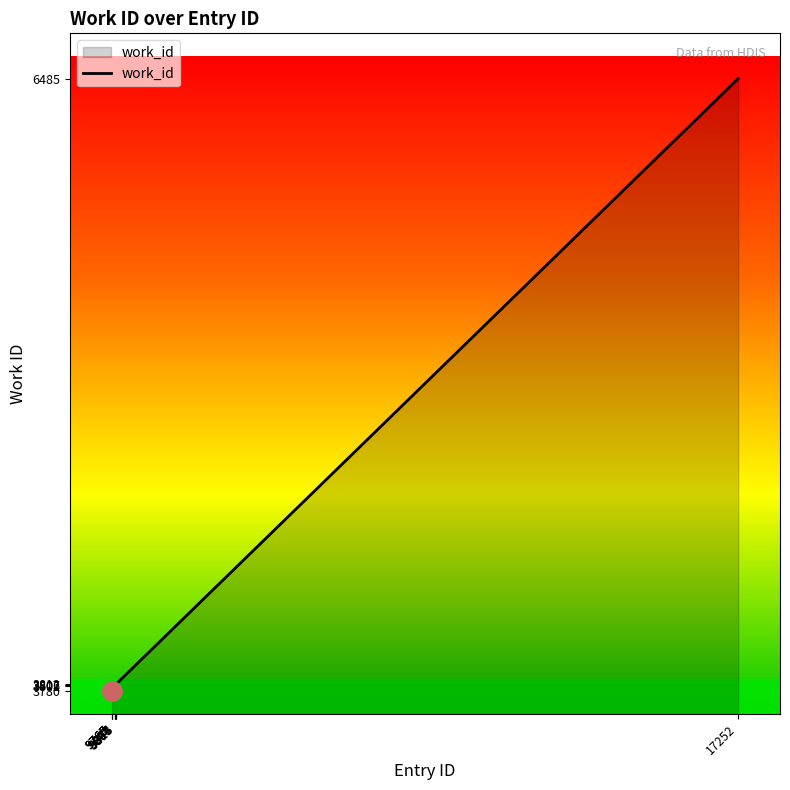

What is the approximate value at 9803, to the nearest 50?

3800